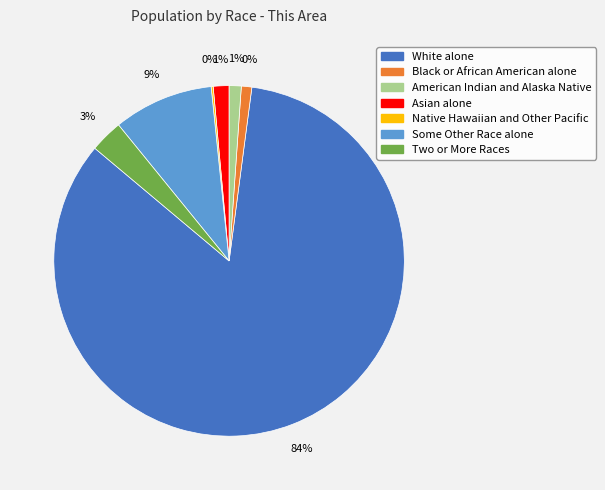

What is the largest slice in the pie chart?

White alone